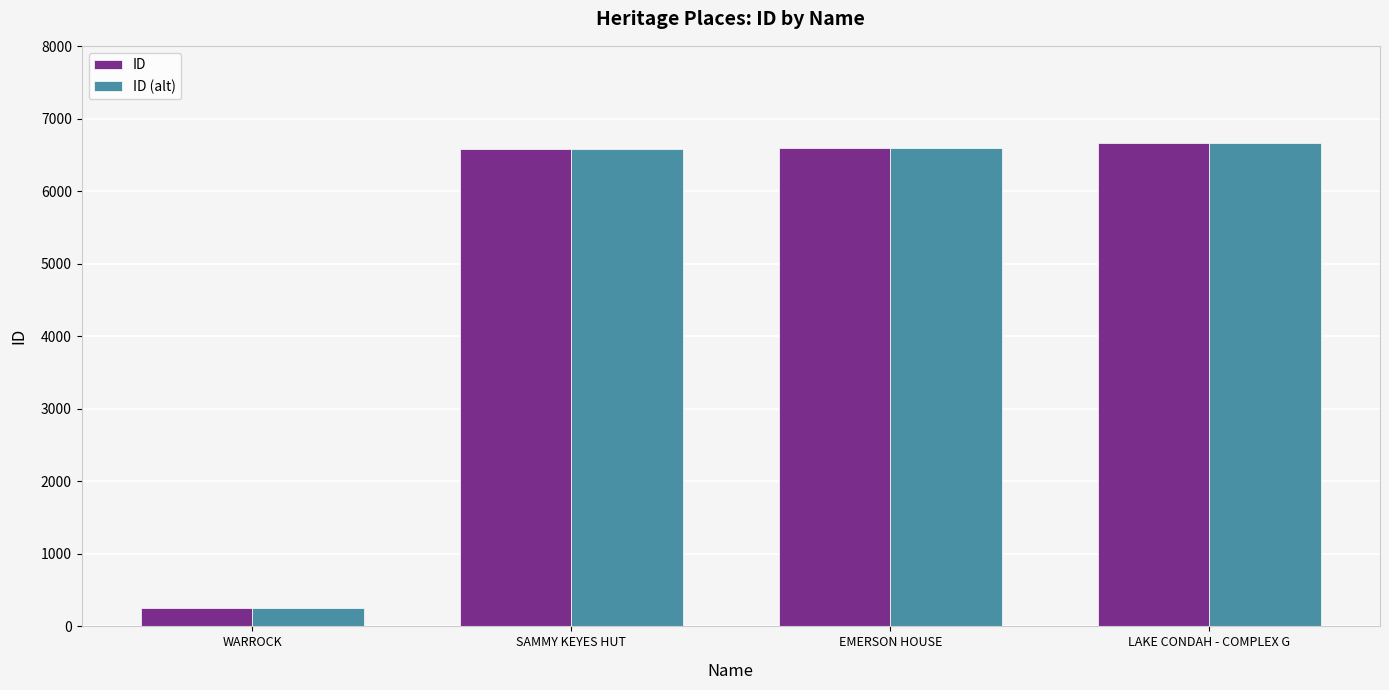

What is the label of the 1st bar from the right?

LAKE CONDAH - COMPLEX G